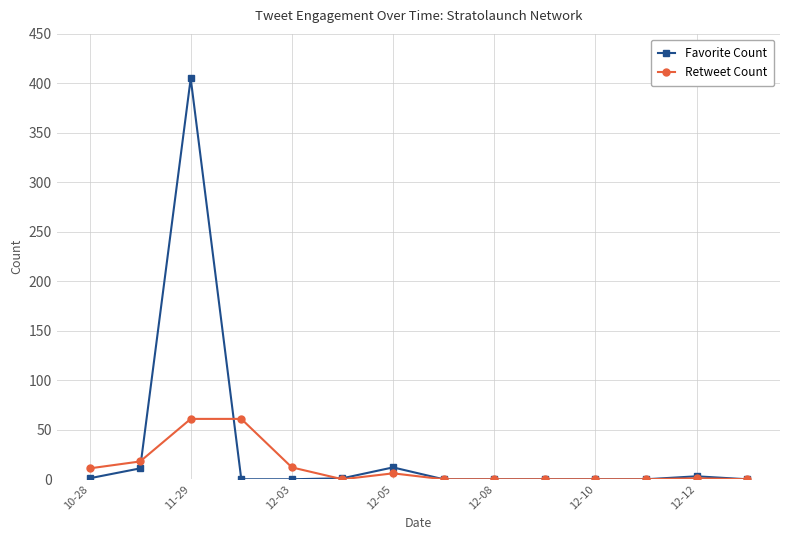

What is the highest value of the Favorite Count series?

405